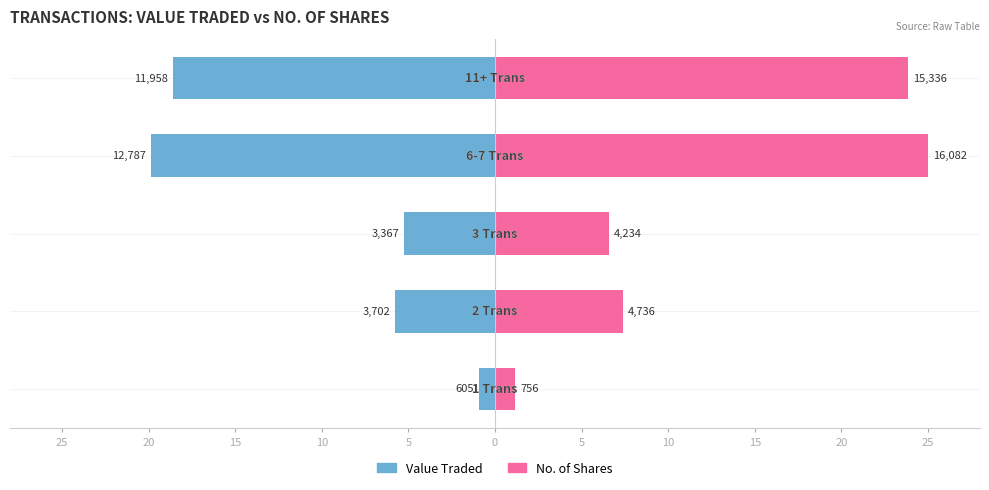

What is the difference between the maximum and minimum values in the No. of Shares series?

23.8